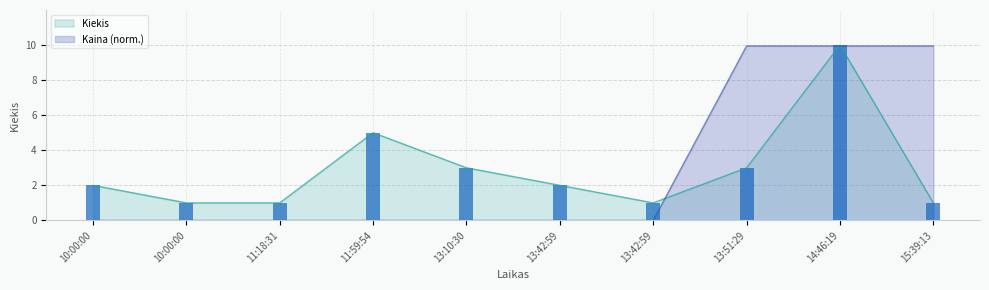

Is the value of Kiekis at 13:51:29 greater than the value of Kaina at 13:51:29?

No